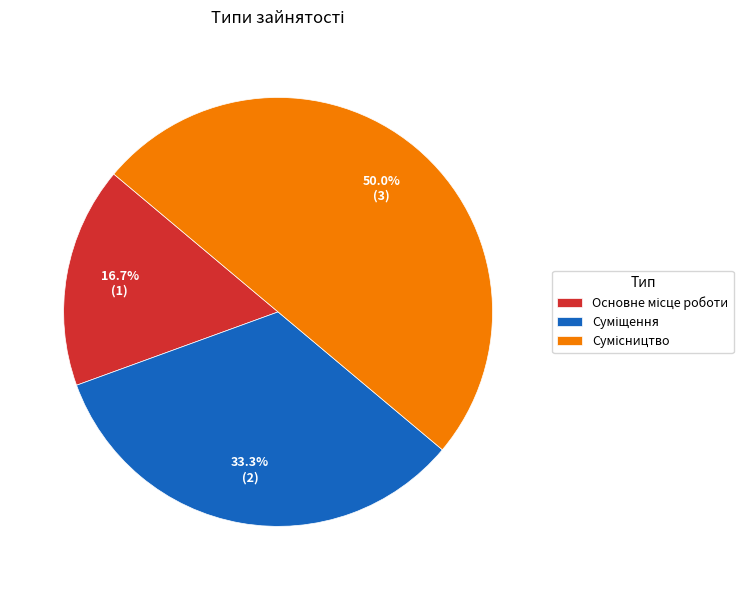

Count the number of slices in the pie.

3